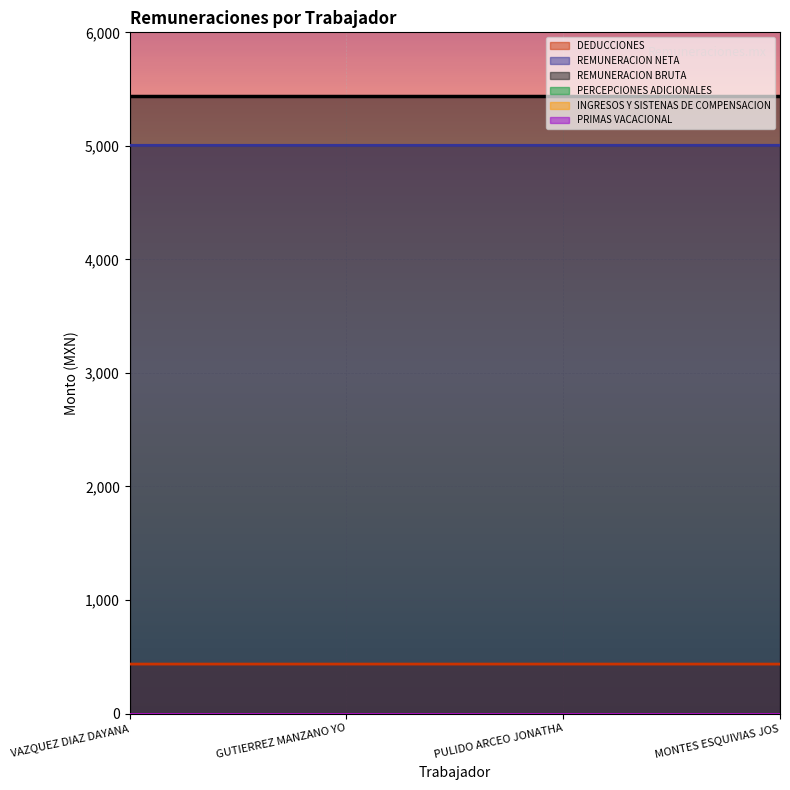

Count the DEDUCCIONES values in the range 435 to 436.

4